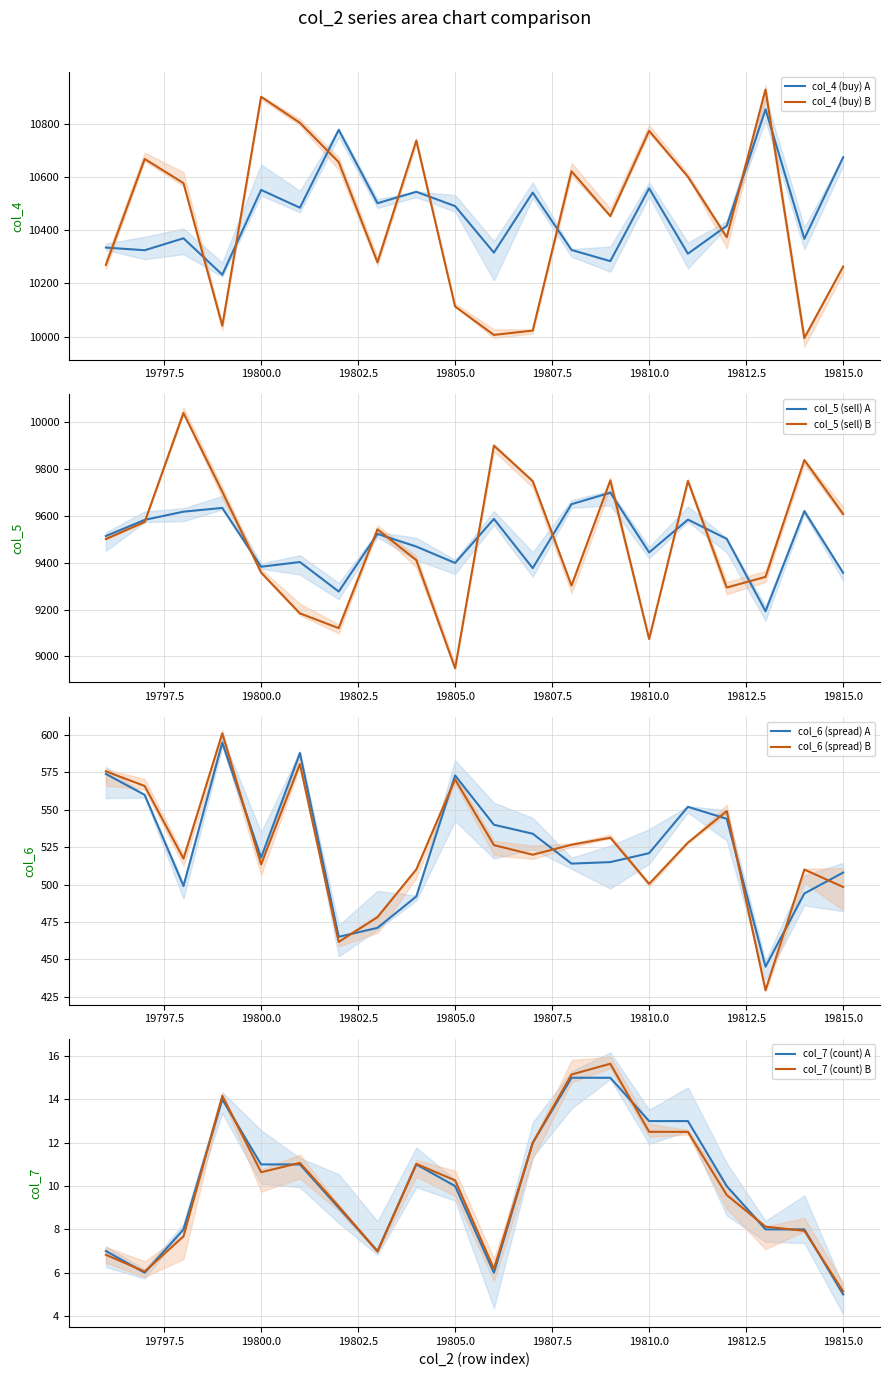

Reading left to right, list all the values displayed in this chart.

col_4: 19796=10335	19797=10325	19798=10370	19799=10233	19800=10552	19801=10485	19802=10778	19803=10502	19804=10545	19805=10491	19806=10316	19807=10542	19808=10326	19809=10284	19810=10558	19811=10312	19812=10417	19813=10855	19814=10368	19815=10675
col_5: 19796=9514	19797=9583	19798=9618	19799=9634	19800=9383	19801=9403	19802=9277	19803=9523	19804=9469	19805=9399	19806=9587	19807=9377	19808=9650	19809=9699	19810=9444	19811=9584	19812=9502	19813=9193	19814=9620	19815=9357
col_6: 19796=574	19797=560	19798=499	19799=595	19800=518	19801=588	19802=465	19803=471	19804=492	19805=573	19806=540	19807=534	19808=514	19809=515	19810=521	19811=552	19812=544	19813=445	19814=494	19815=508
col_7: 19796=7	19797=6	19798=8	19799=14	19800=11	19801=11	19802=9	19803=7	19804=11	19805=10	19806=6	19807=12	19808=15	19809=15	19810=13	19811=13	19812=10	19813=8	19814=8	19815=5